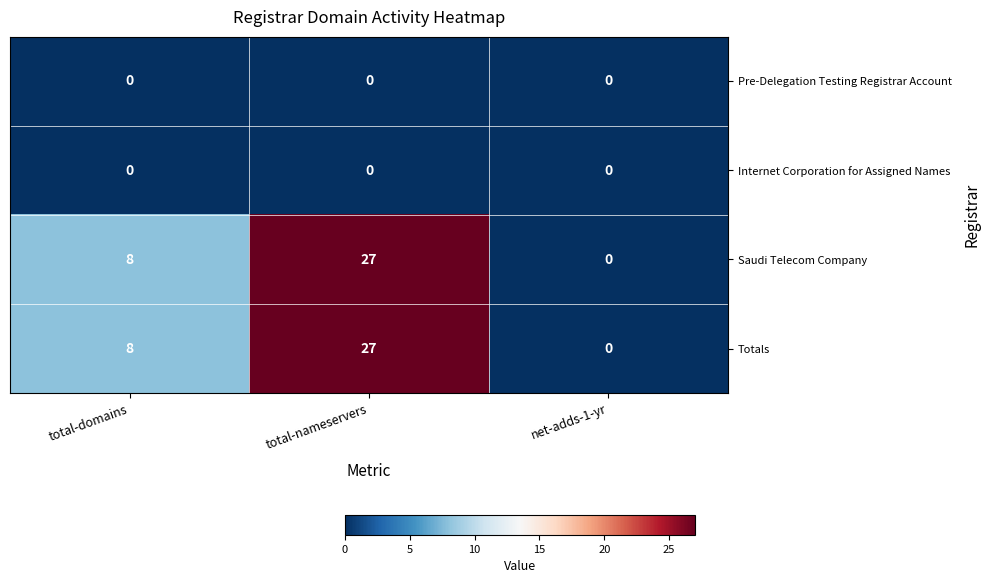

How many values in Saudi Telecom Company are above zero?

2